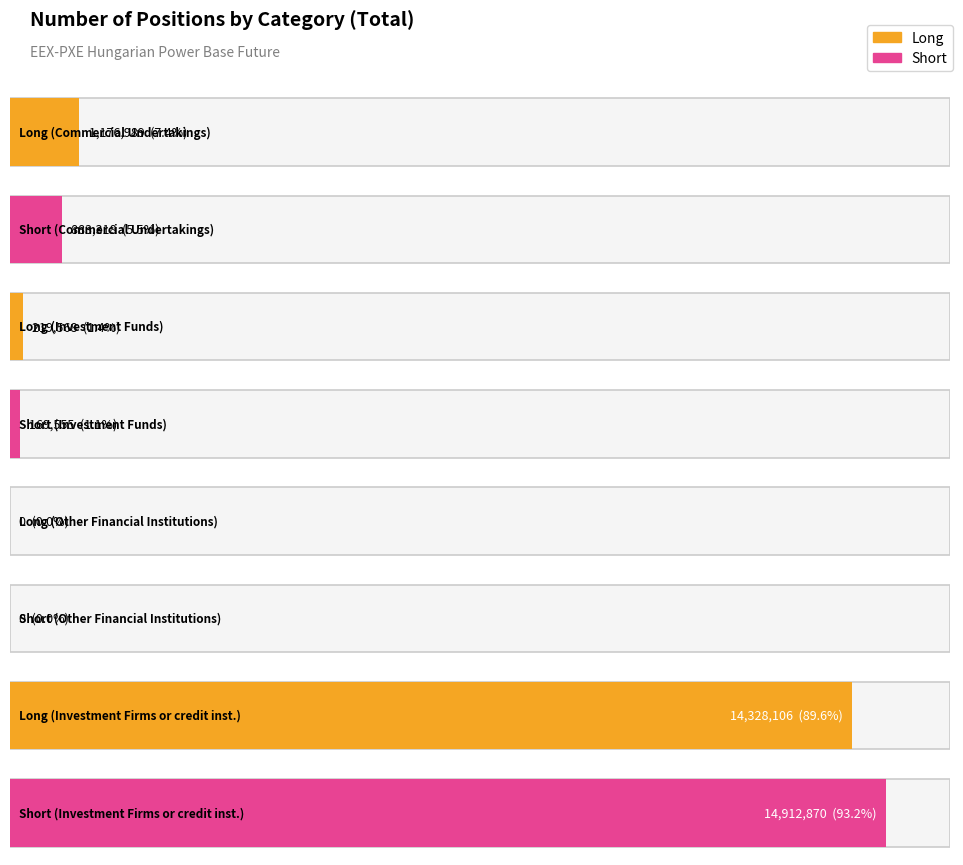

What is the difference between the Long values at Investment Firms or credit institutions and Investment Funds?

14108538